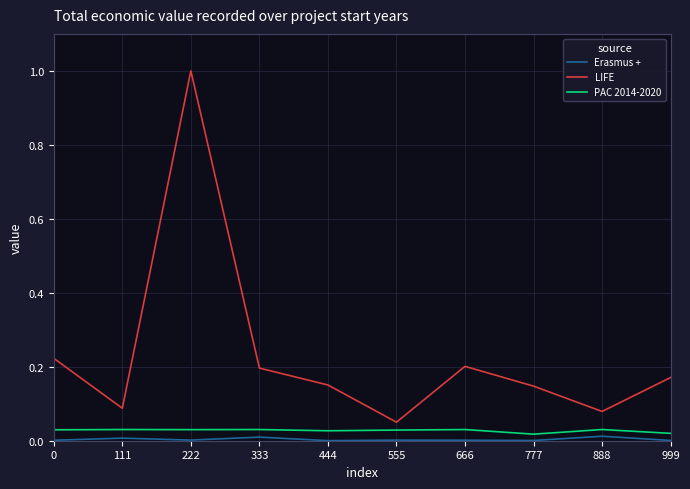

At which category does LIFE reach its first local valley?

111